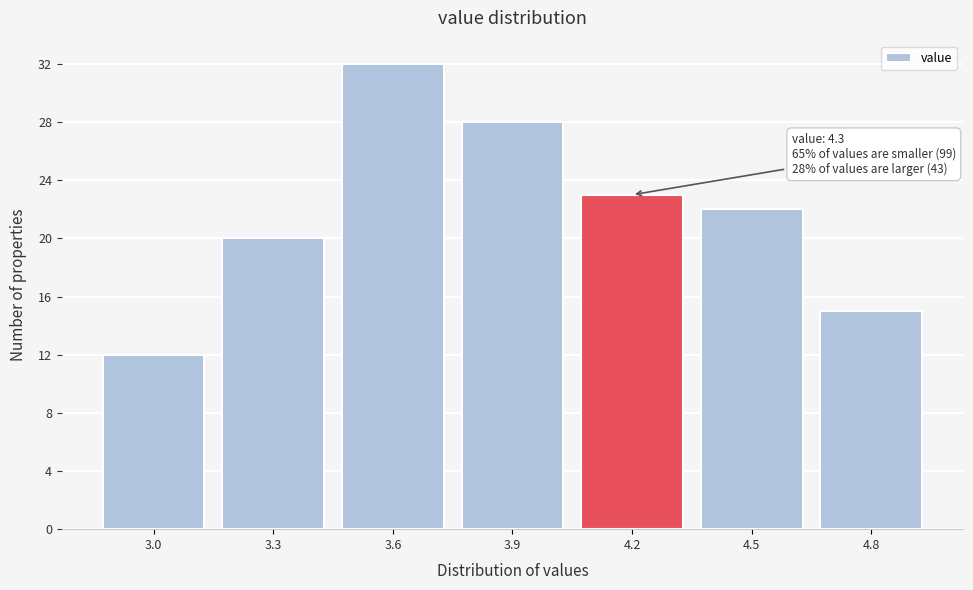

Reading right to left, transcribe all the data shown in this chart.

4.8=15	4.5=22	4.2=23	3.9=28	3.6=32	3.3=20	3.0=12